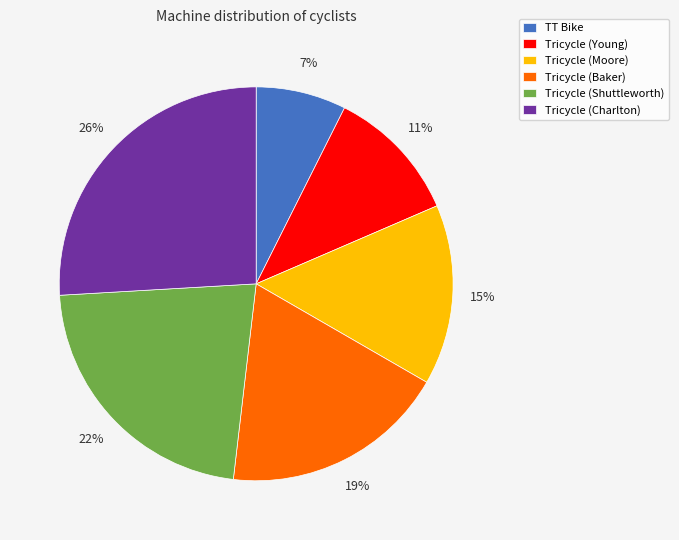

Does Tricycle (Charlton) account for over 50% of the chart?

No